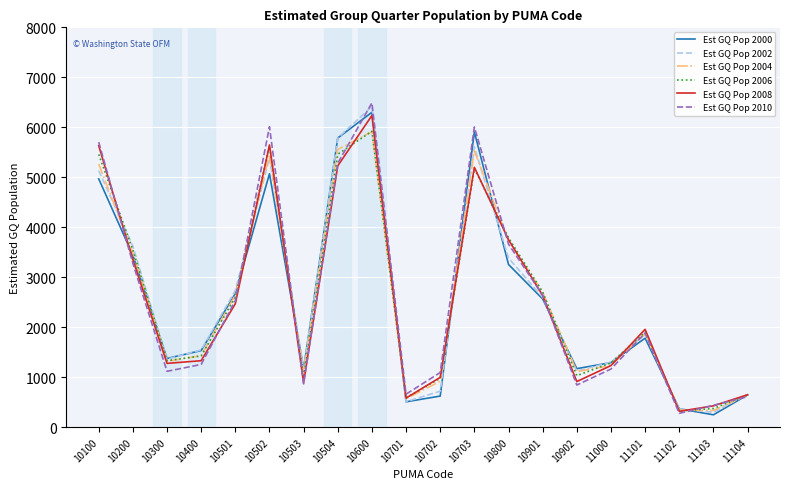

Count the number of categories in the chart.

20